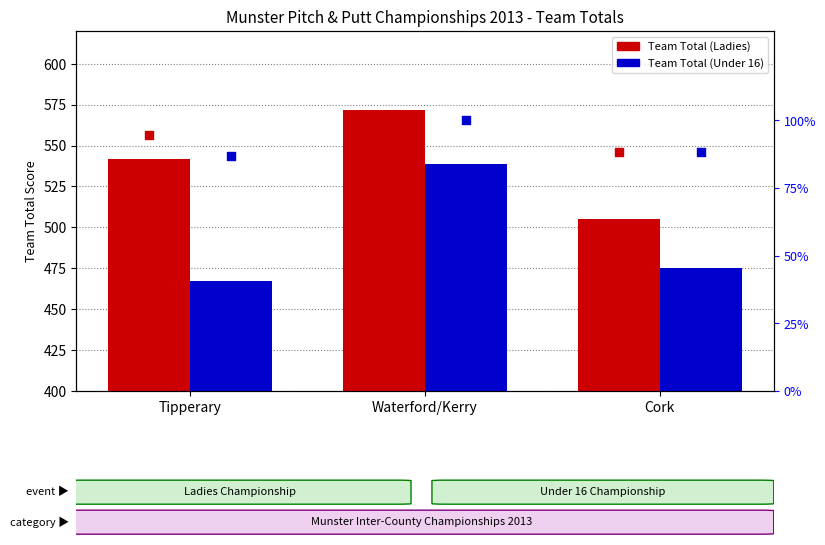

What is the total value across all series at Cork?

1156.4